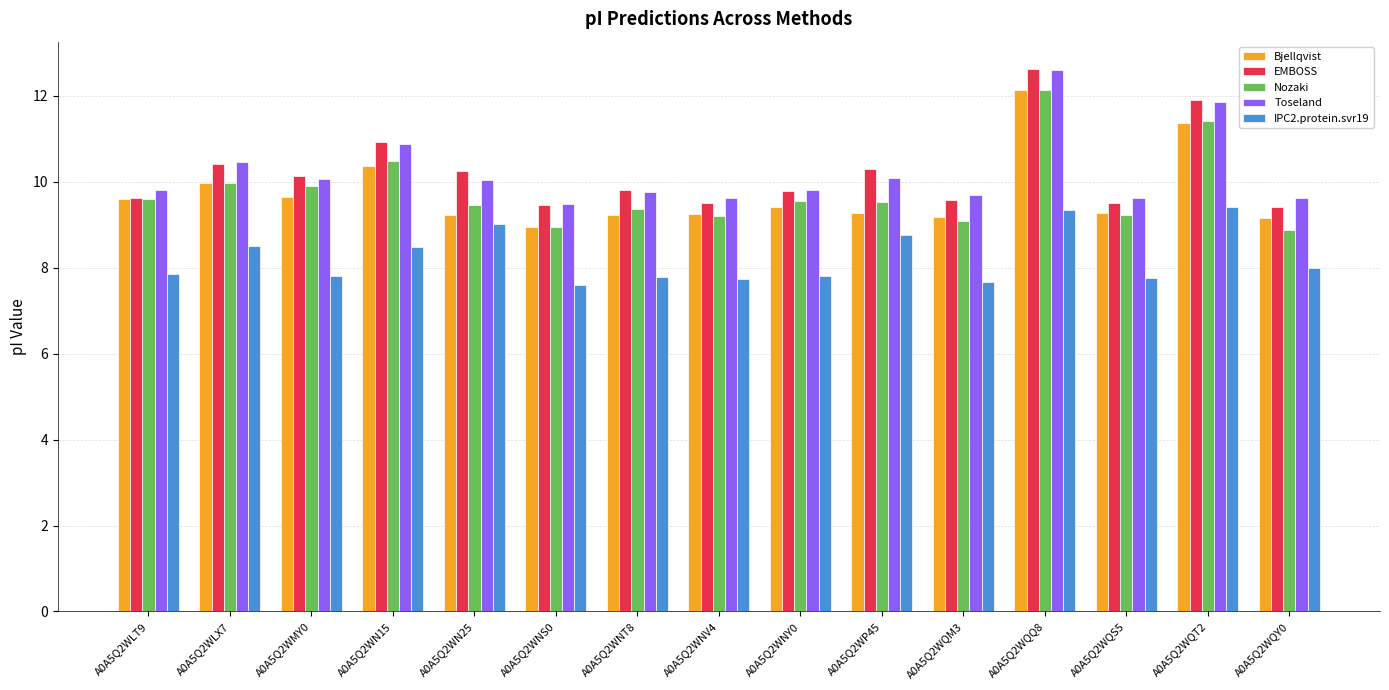

At which label is Toseland closest to 11?

A0A5Q2WN15